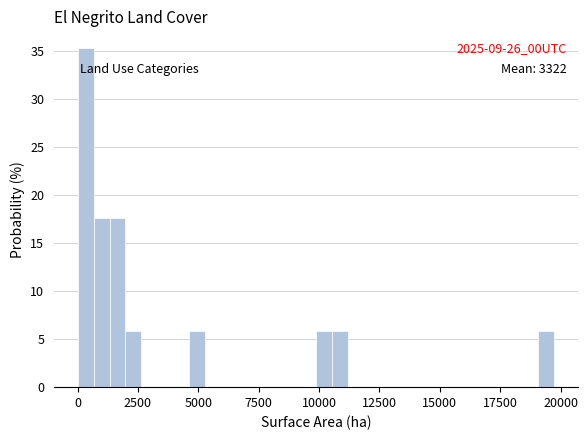

Around what value on the x-axis is the tallest bar? Give the approximate position of its centre, as read against the axis.

500